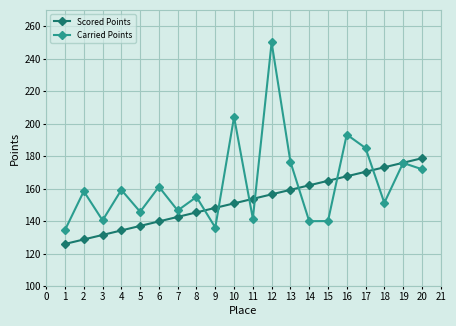

What is the value of the Carried Points point at the 19th from the left?

175.9